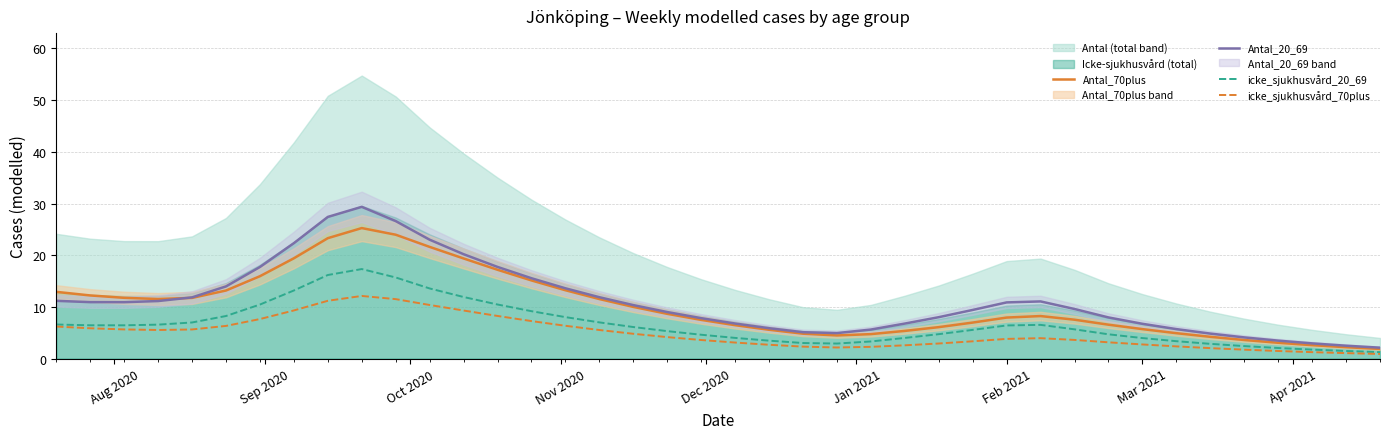

What is the highest value of the icke_sjukhusvård_20_69 series?

17.3